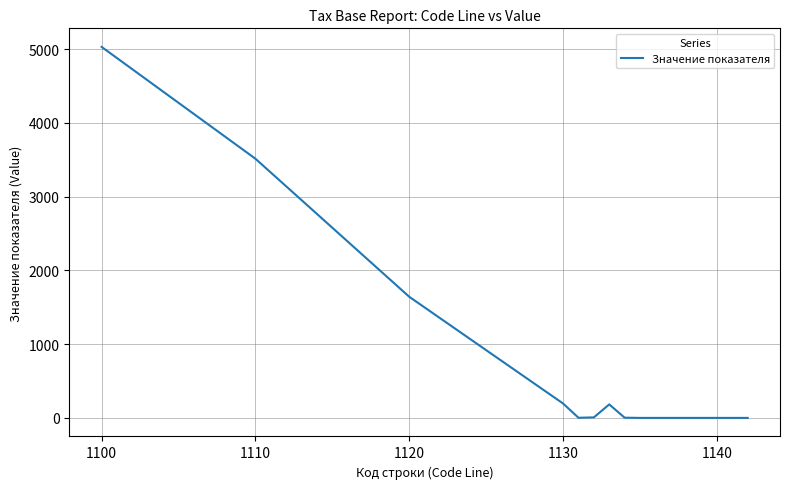

What is the difference between the maximum and minimum values?

5030